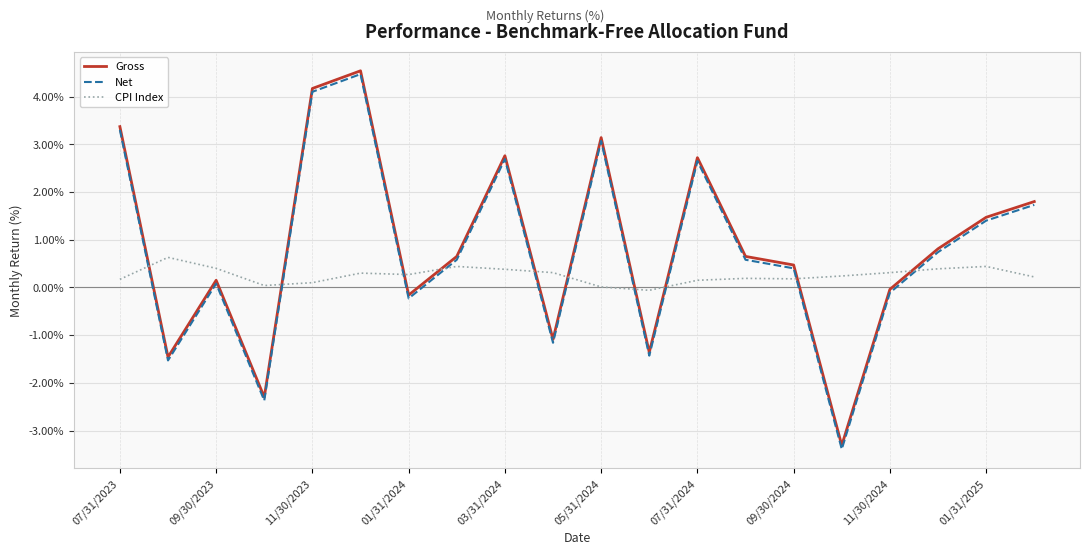

True or false: CPI Index and Net intersect in this chart.

True